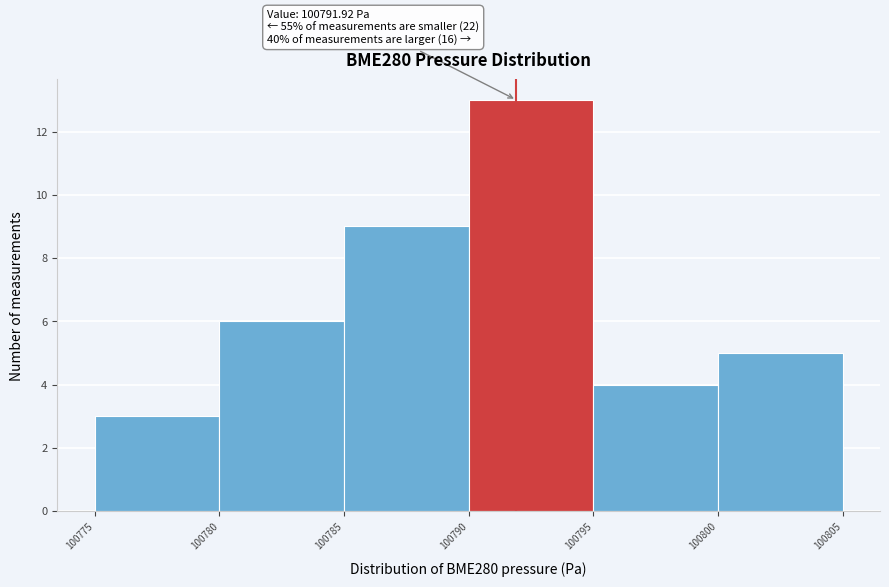

Over which range of the x-axis is the bar tallest?

100790 to 100795